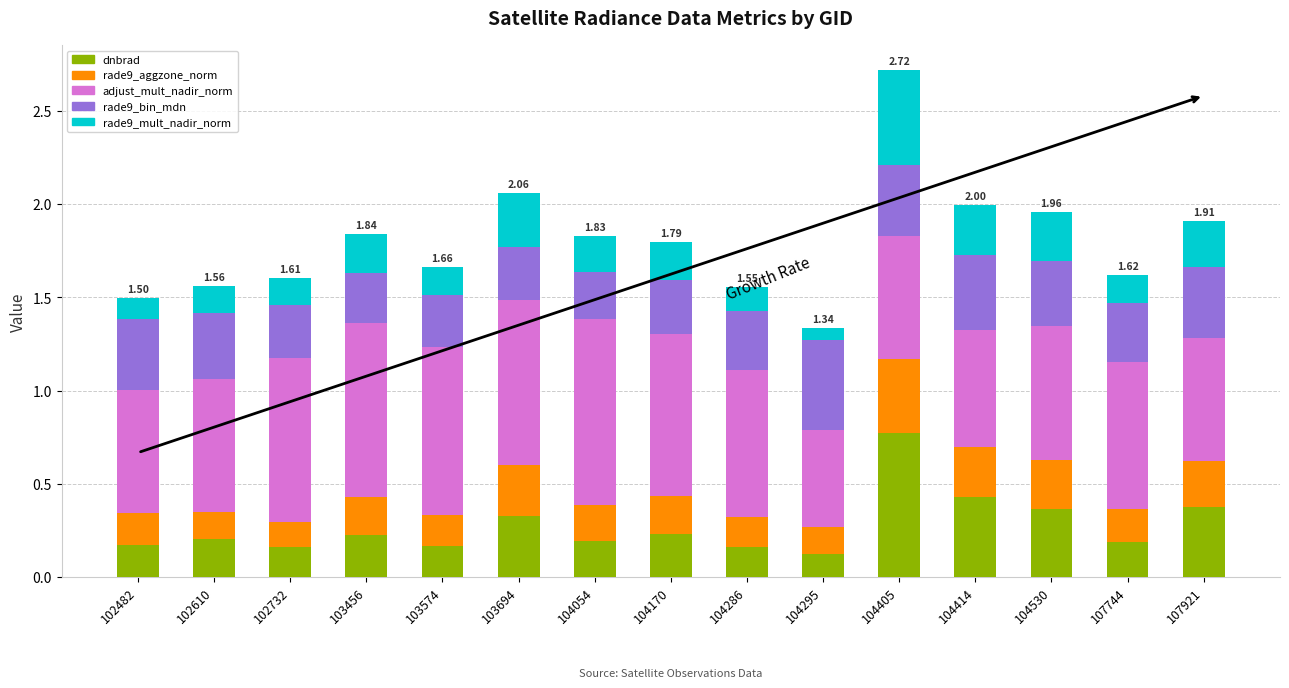

What is the total value across all series at 104170?

1.8